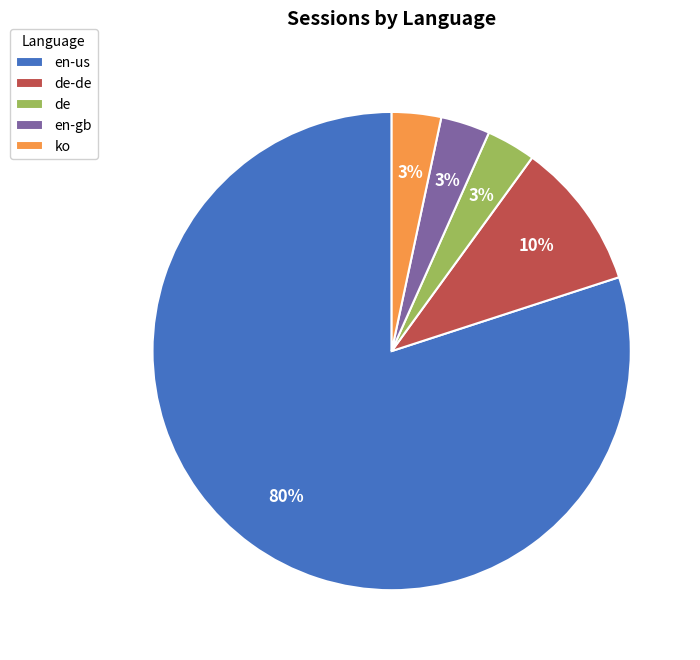

To the nearest percent, what is the average slice percentage?

20%